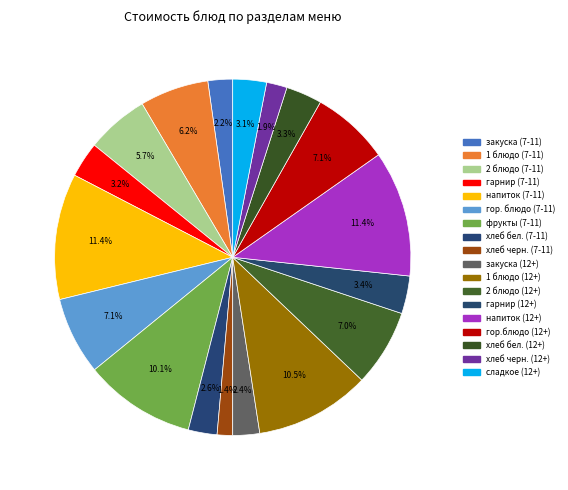

What portion of the pie excludes сладкое (12+)?

96.9%